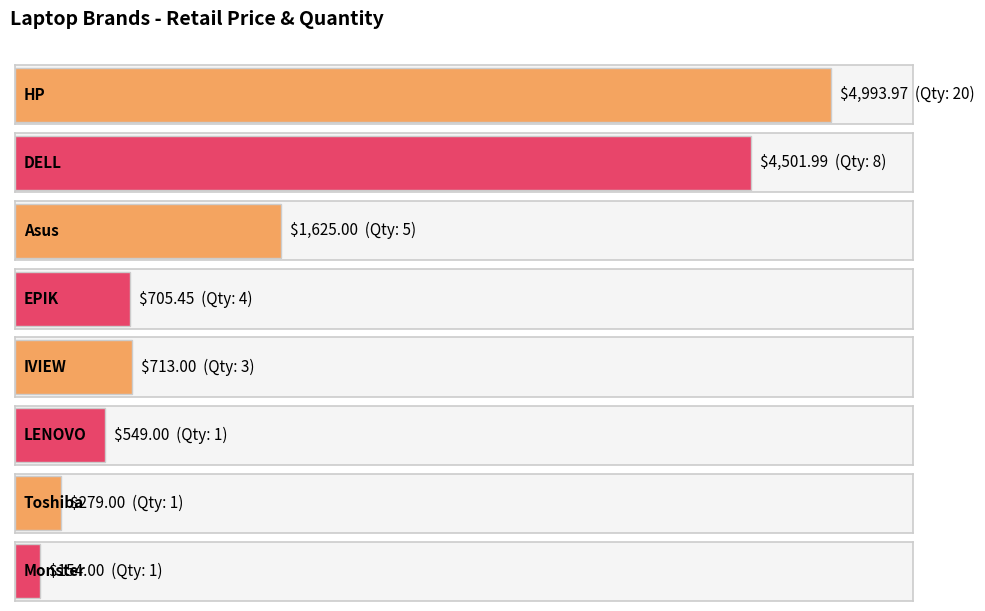

What position from the right is DELL?

7